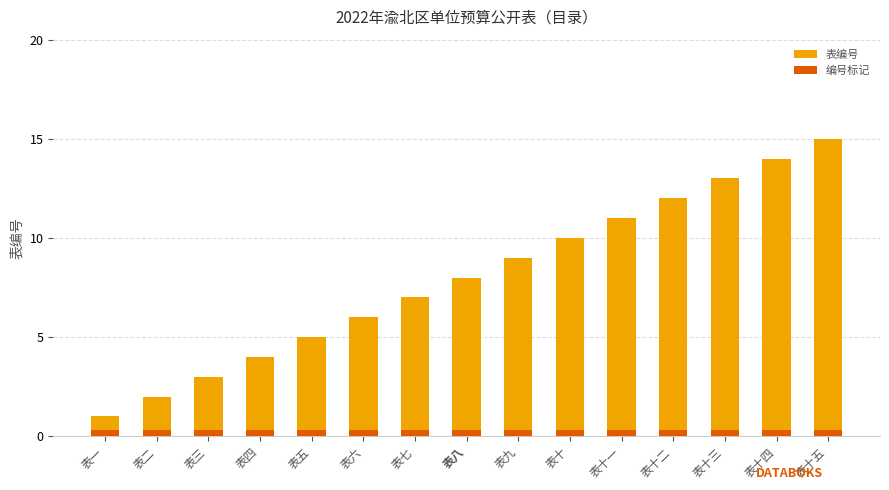

What is the lowest value of the 表编号 series?

1.0